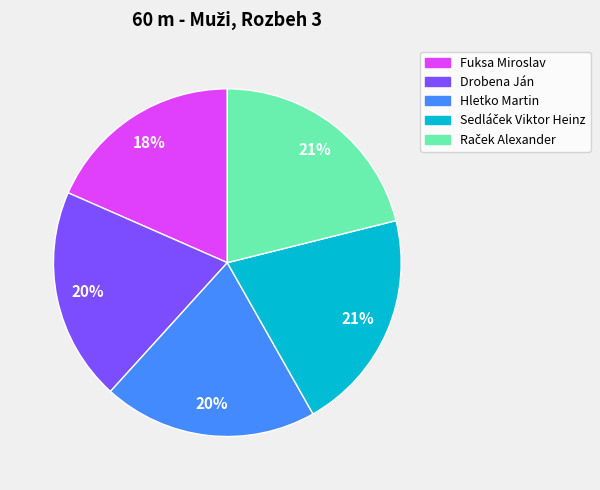

What percentage is the Fuksa Miroslav slice, to the nearest percent?

18%